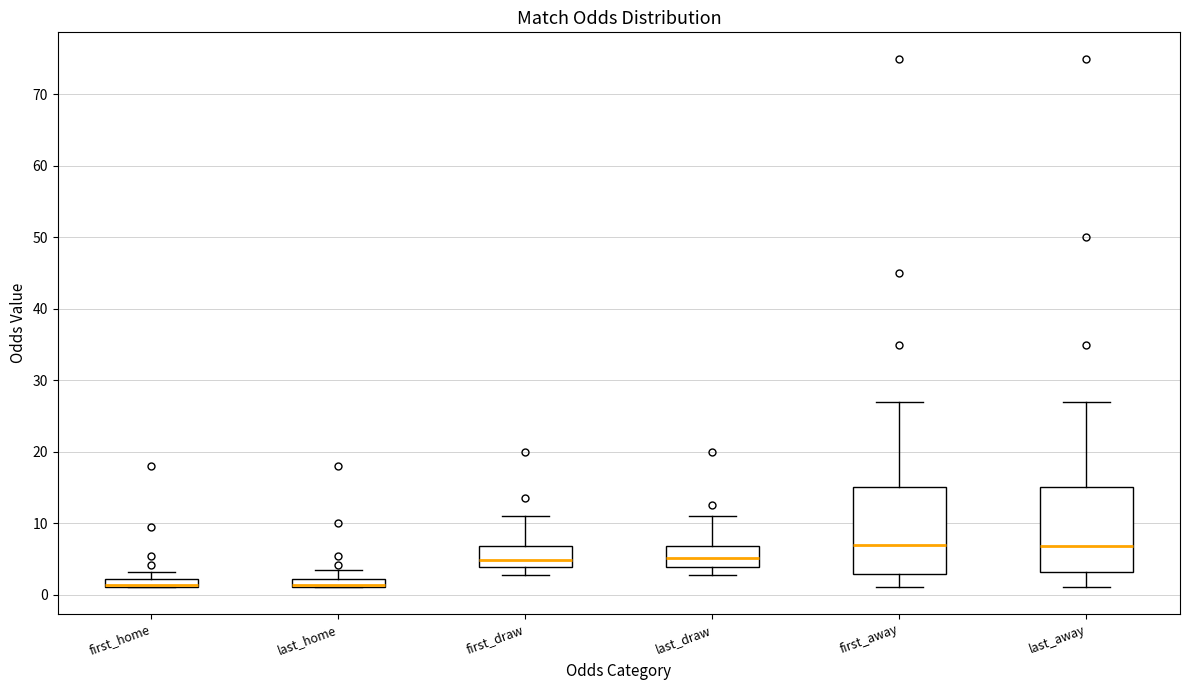

Where does the lower whisker of the box for first_draw end on the y-axis? The values are not printed on the chart, so give them approximately, as read against the axis.

3